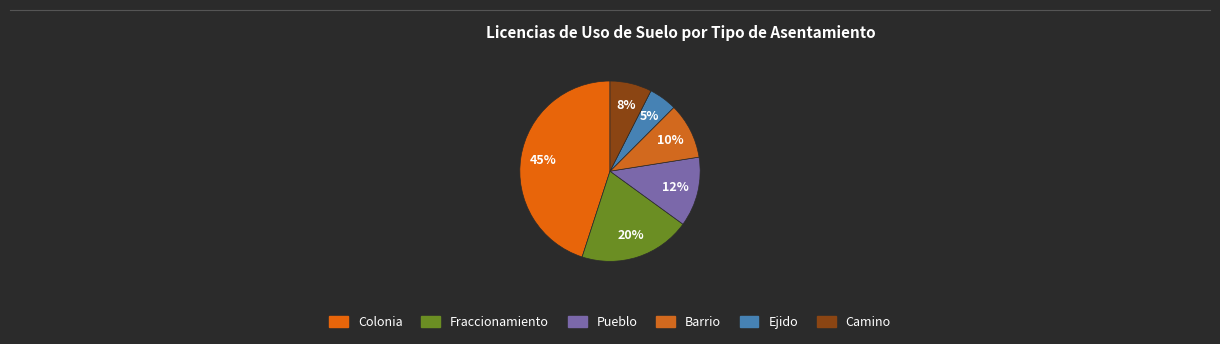

How many segments does this pie chart have?

6